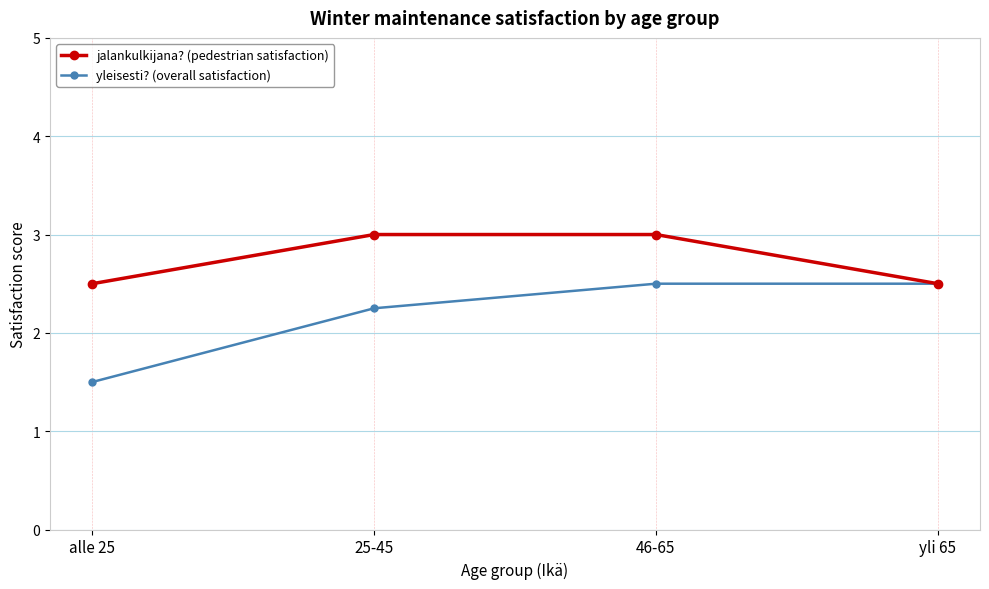

Is the value of jalankulkijana? (pedestrian satisfaction) at 25-45 greater than the value of yleisesti? (overall satisfaction) at alle 25?

Yes